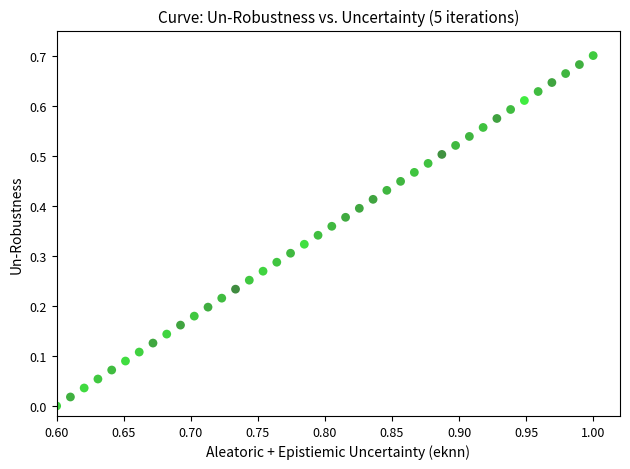

How many data points are displayed?

40